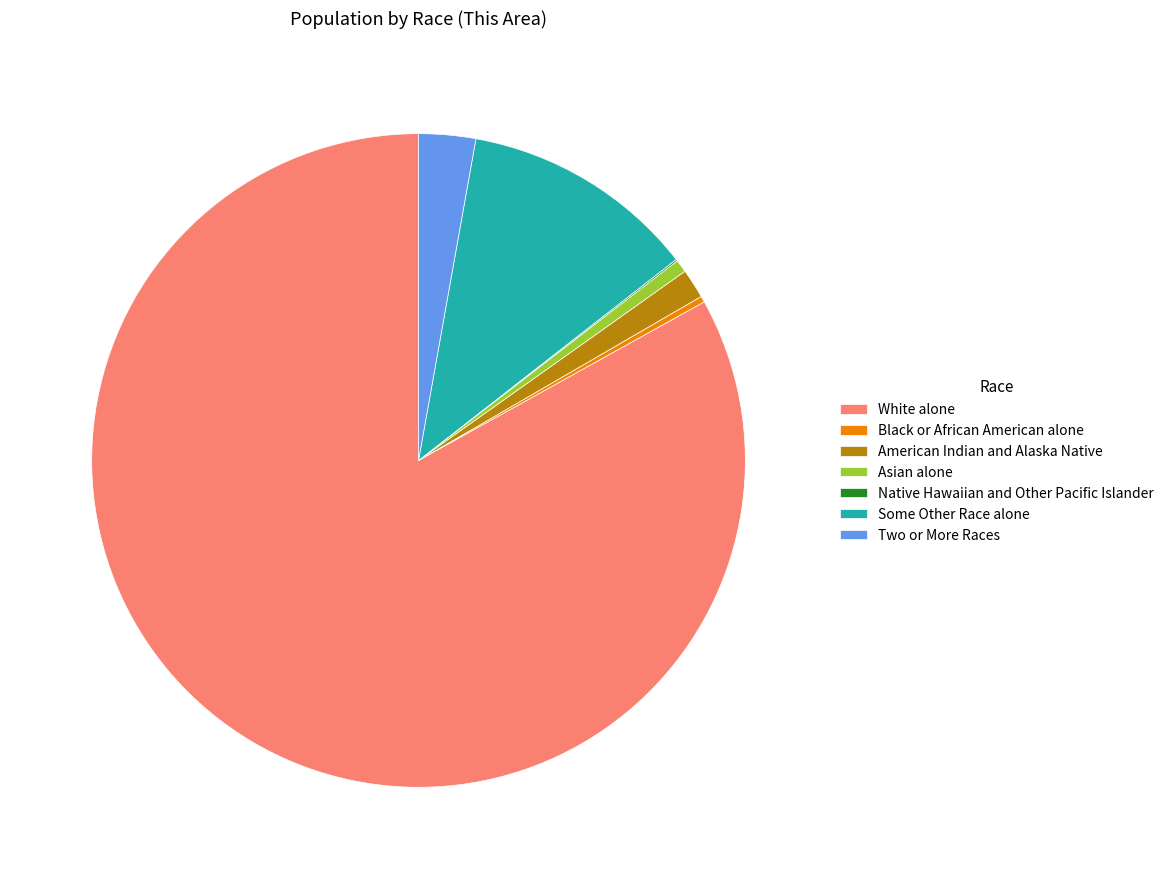

Is there a majority slice in this chart?

Yes